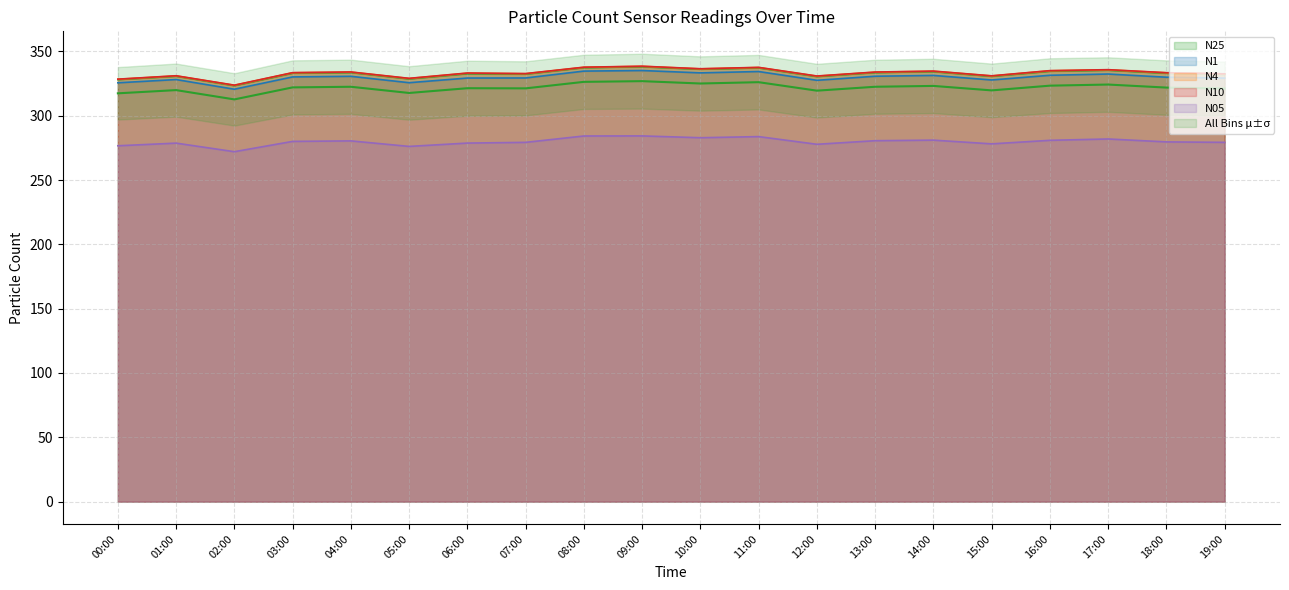

Rank the categories by N25 value from highest to lowest.

09:00, 08:00, 11:00, 10:00, 17:00, 16:00, 14:00, 04:00, 13:00, 03:00, 18:00, 06:00, 07:00, 19:00, 01:00, 15:00, 12:00, 05:00, 00:00, 02:00